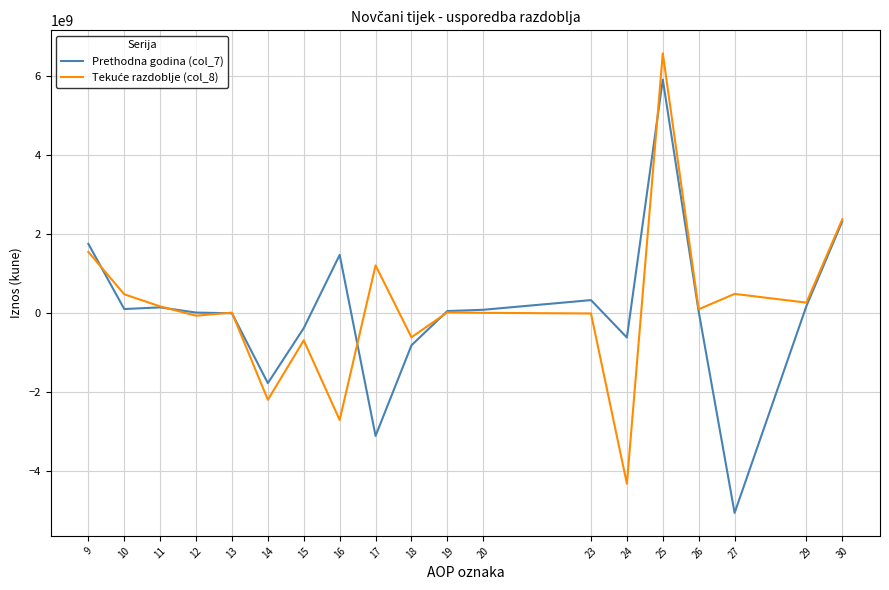

At which category is the sum across all series the highest?

25